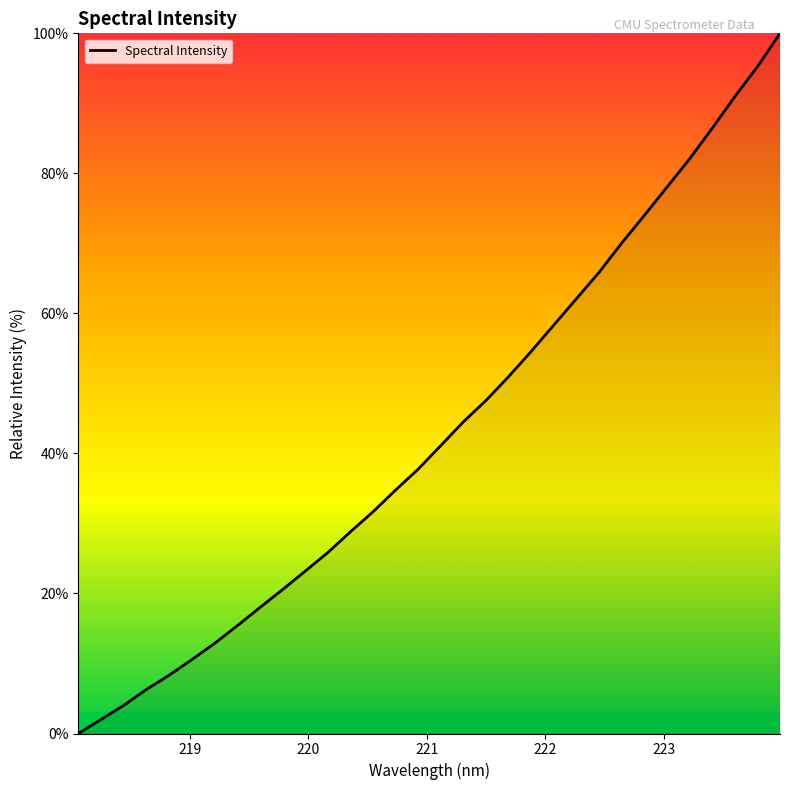

What is the difference between the maximum and minimum values?

100.0